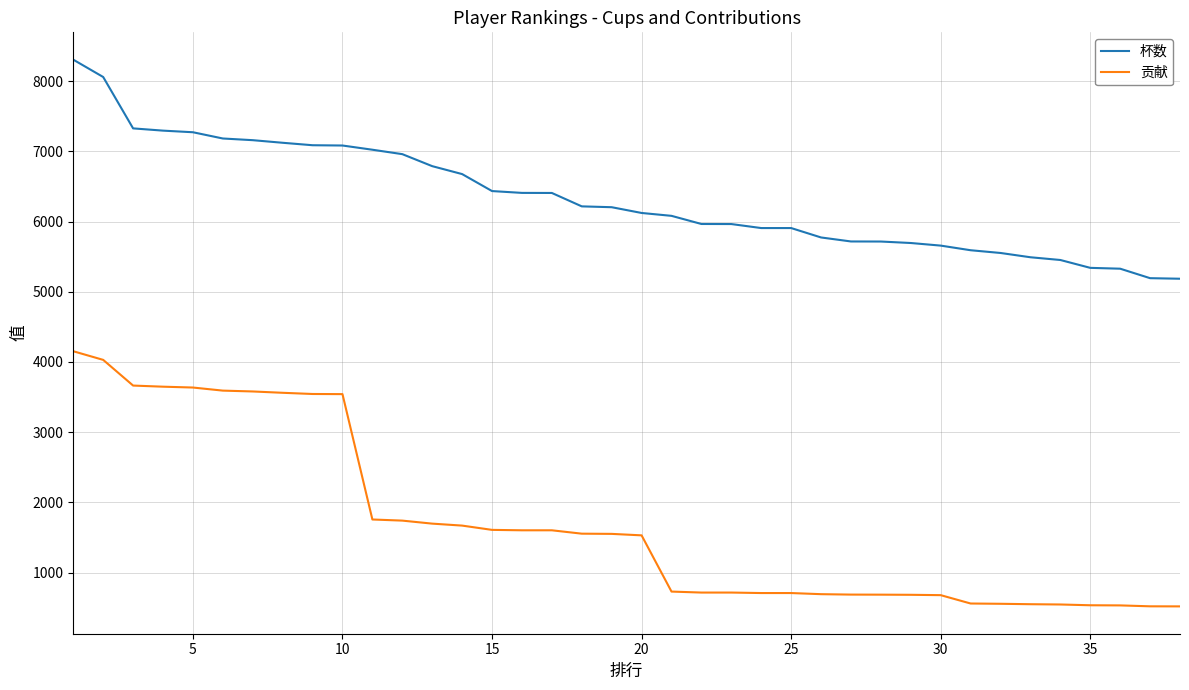

Which series has the largest total across all categories?

杯数